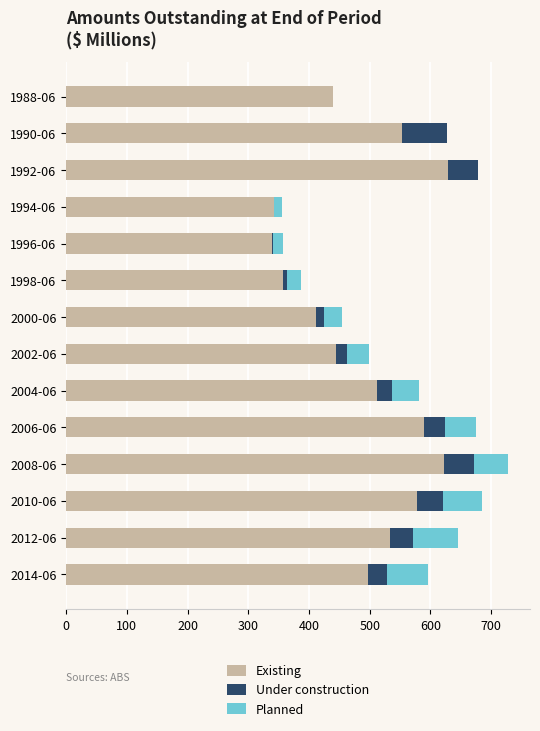

The value of Existing at 1988-06 is 439.0. True or false?

True